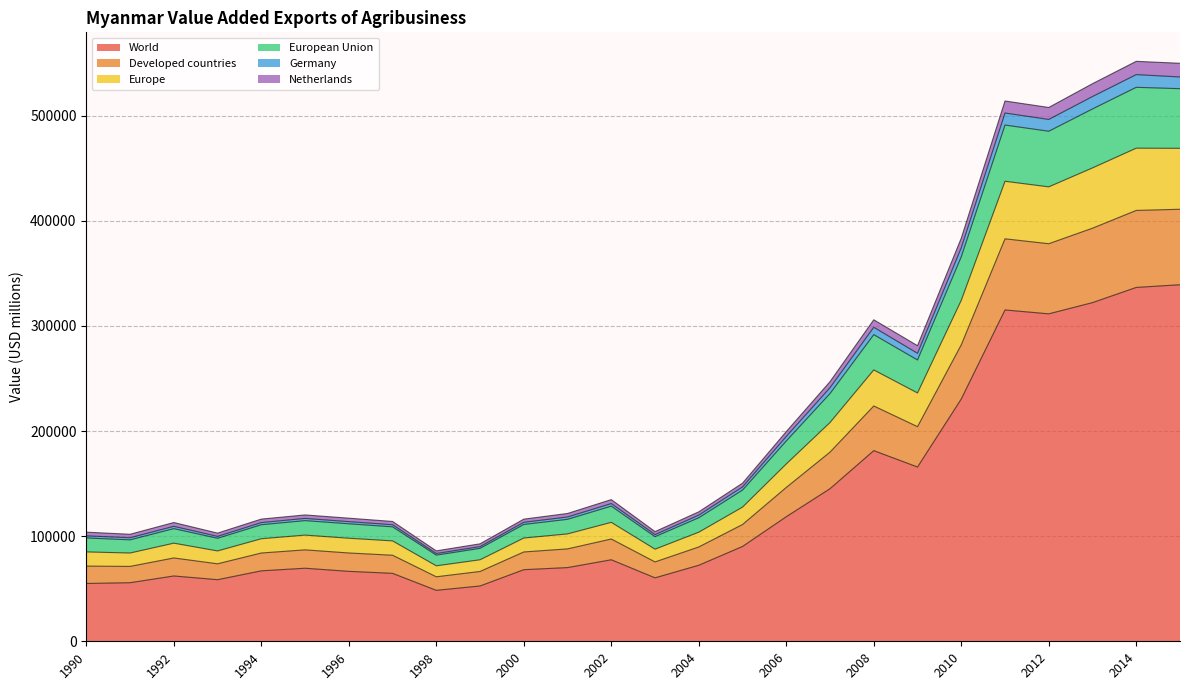

What is the highest value of the World series?

339124.5